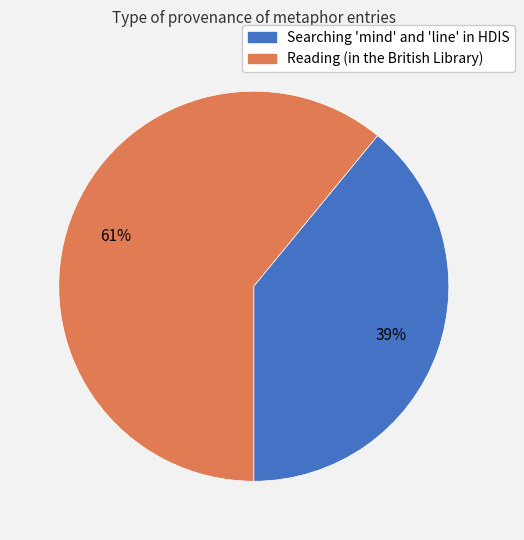

True or false: Reading (in the British Library) accounts for 71% of the total.

False